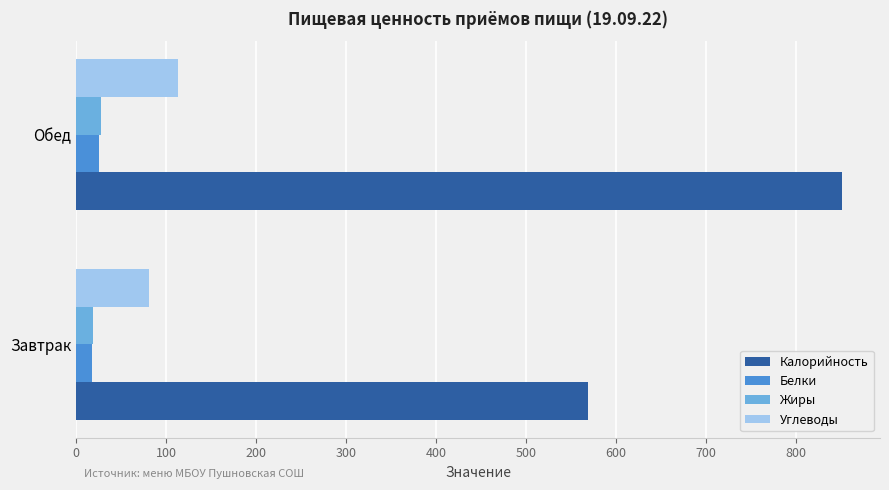

What is the sum of the Белки values at Обед and Завтрак?

43